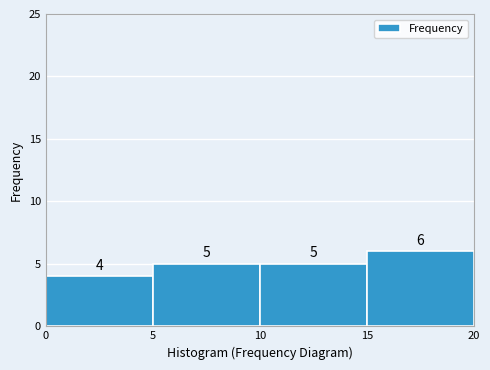

Reading left to right, list every bar in this chart as the range it spans on the x-axis followed by its height.

0 to 5: 4
5 to 10: 5
10 to 15: 5
15 to 20: 6